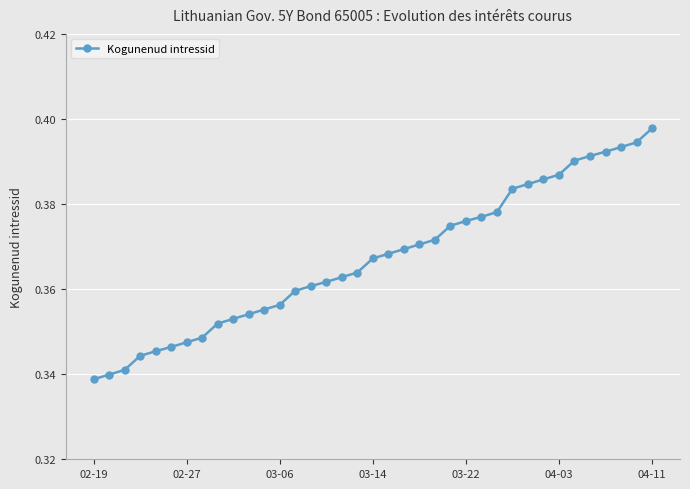

What is the sum of all values?

13.6